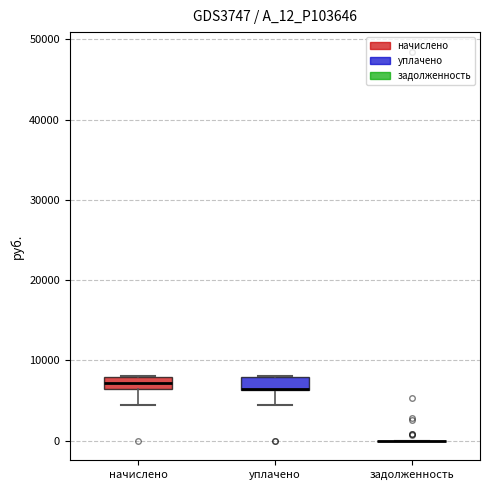

Where is the lower edge of the box for уплачено on the y-axis? The values are not printed on the chart, so give them approximately, as read against the axis.

6000